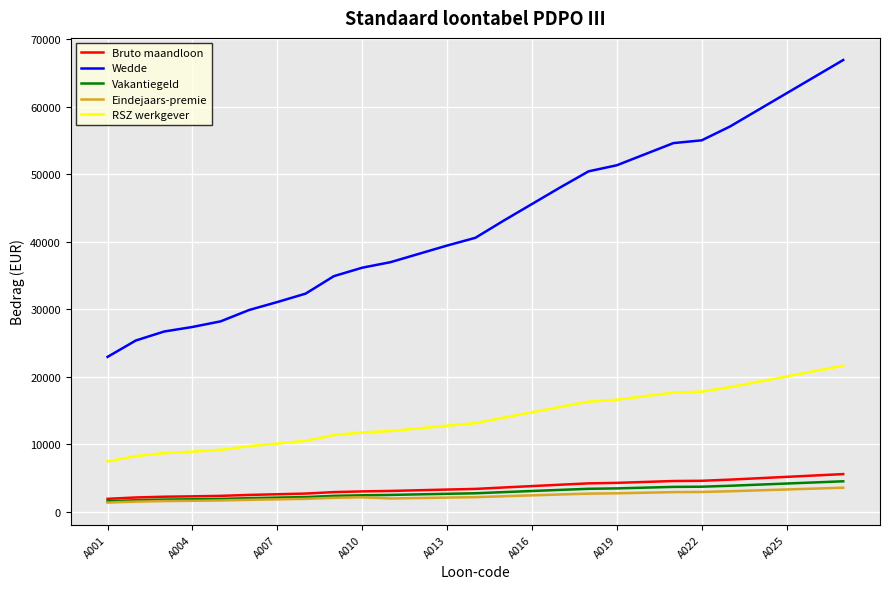

Which series has the widest spread of values?

Wedde